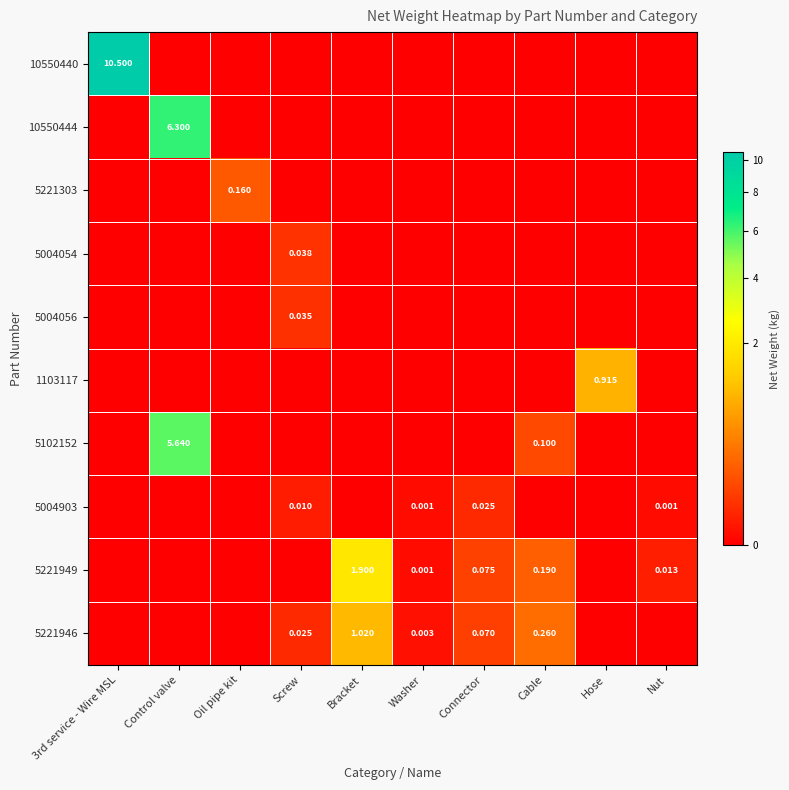

How many values in 5004903 are above zero?

4